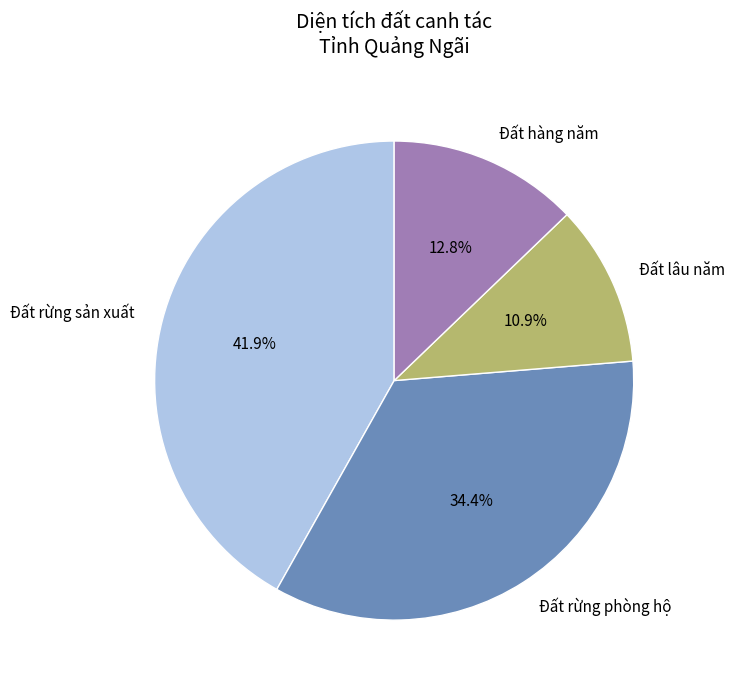

Is the sum of Đất hàng năm and Đất rừng sản xuất greater than half?

Yes